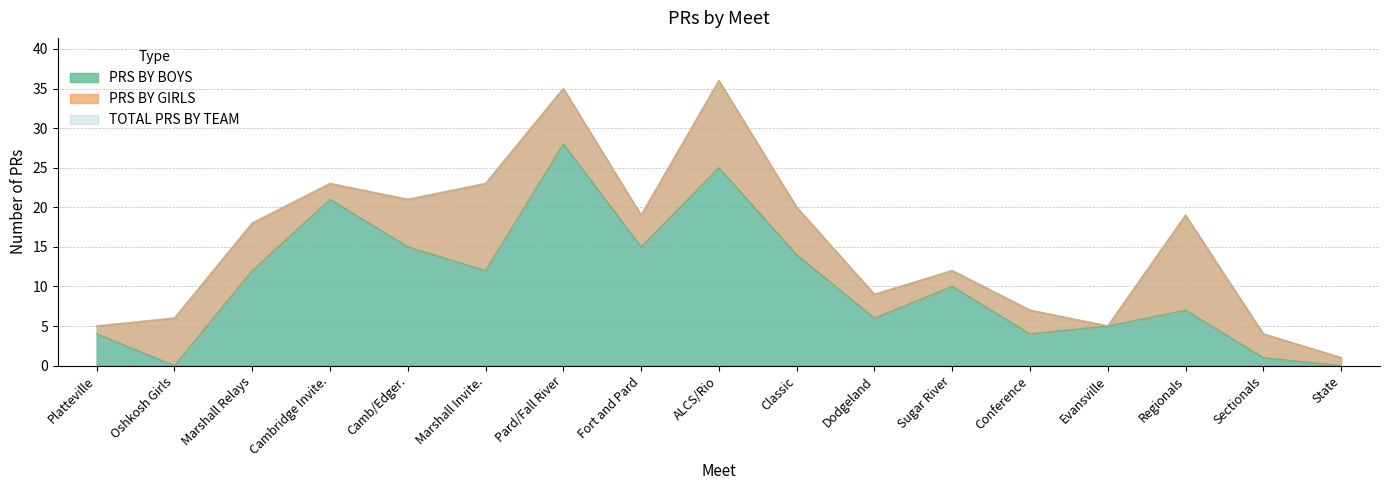

True or false: TOTAL PRS BY TEAM and PRS BY BOYS intersect in this chart.

False